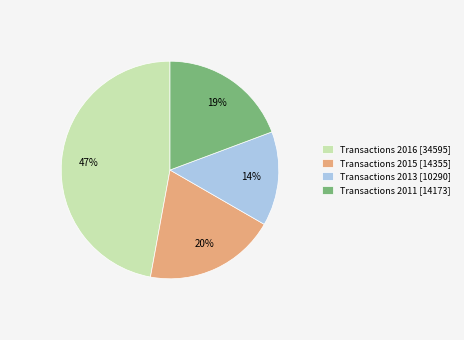

Does any single category account for the majority?

No